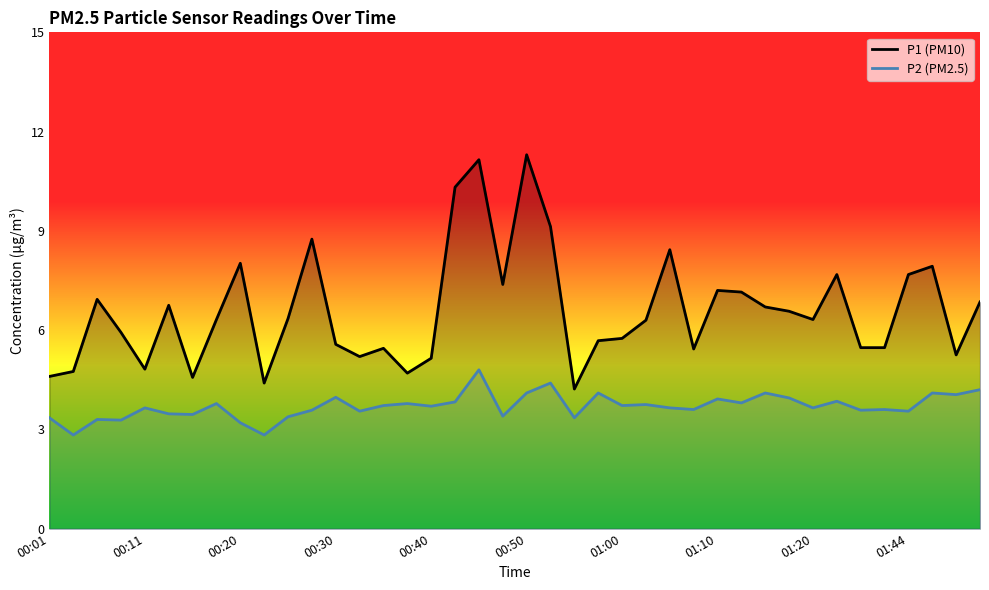

Reading left to right, what are all the values shown in this chart?

P1 (PM10): 4.6	4.8	6.9	5.9	4.8	6.8	4.6	6.3	8.0	4.4	6.3	8.8	5.6	5.2	5.5	4.7	5.2	10.3	11.2	7.4	11.3	9.1	4.2	5.7	5.8	6.3	8.4	5.4	7.2	7.2	6.7	6.6	6.3	7.7	5.5	5.5	7.7	7.9	5.2	6.8
P2 (PM2.5): 3.4	2.8	3.3	3.3	3.6	3.5	3.5	3.8	3.2	2.8	3.4	3.6	4.0	3.5	3.7	3.8	3.7	3.8	4.8	3.4	4.1	4.4	3.4	4.1	3.7	3.8	3.6	3.6	3.9	3.8	4.1	4.0	3.6	3.9	3.6	3.6	3.5	4.1	4.0	4.2